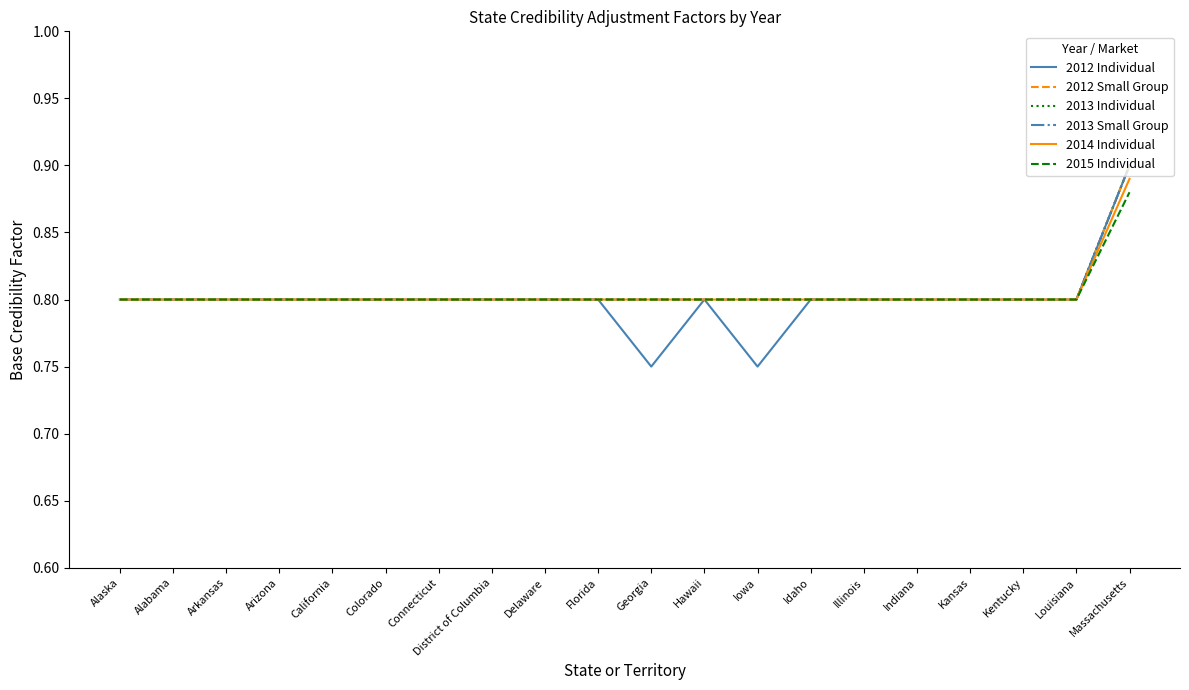

What is the sum of the 2013 Individual values at District of Columbia and Georgia?

1.6